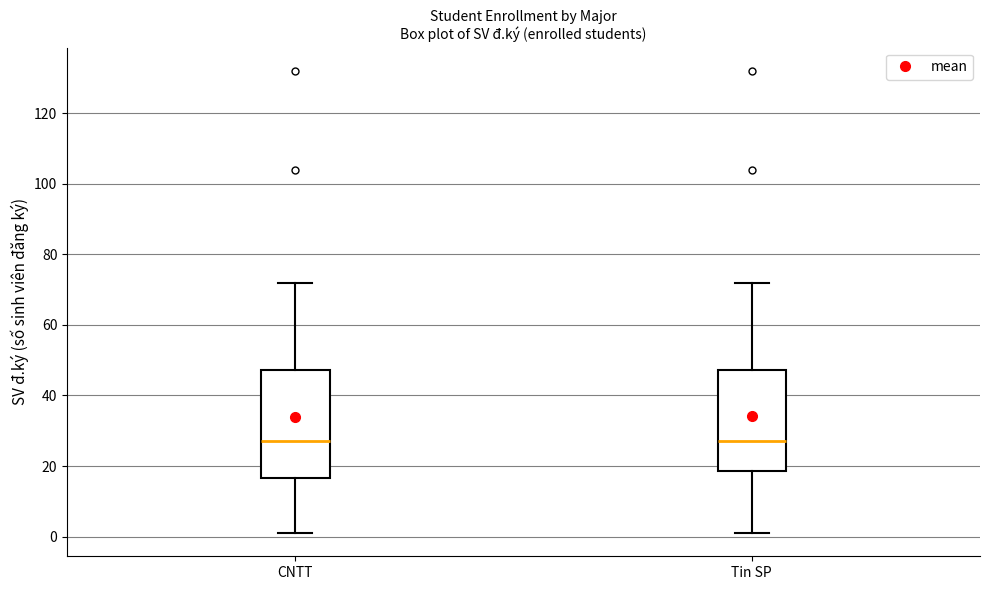

Reading left to right, transcribe this box plot: for each box, give where its median line is, the range the box spans, and where its two whiskers end, as read against the y-axis. The values are not printed on the chart, so give them approximately, as read against the axis.

CNTT: median 28, box 16 to 48, whiskers 2 to 72
Tin SP: median 28, box 18 to 48, whiskers 2 to 72